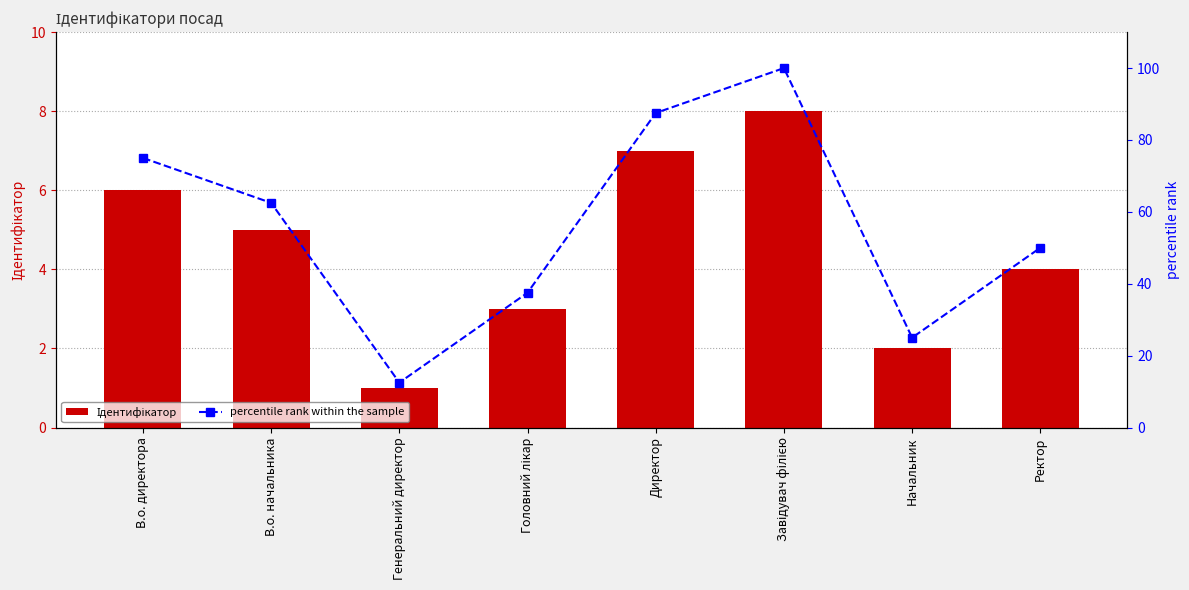

What is the sum of all percentile rank within the sample values?

450.0